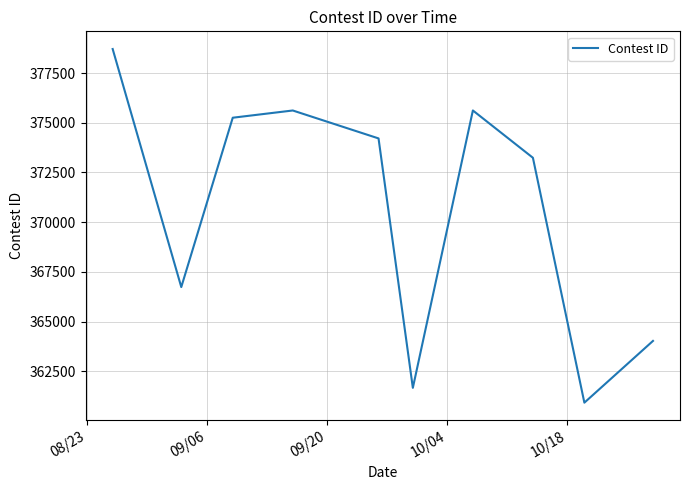

What is the smallest value displayed?

360917